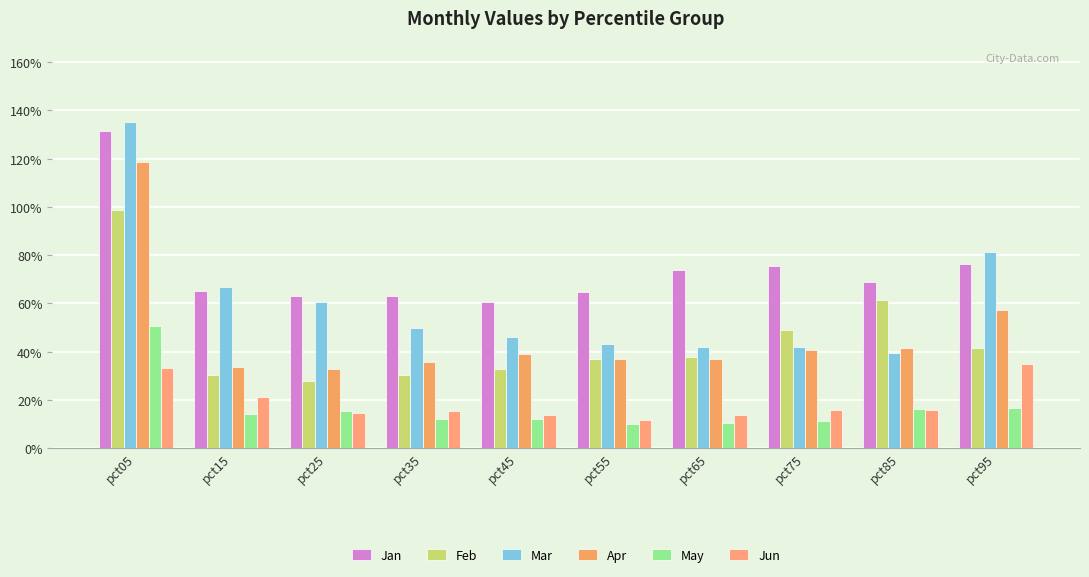

Is it true that Jan equals 0.6 at pct55?

True